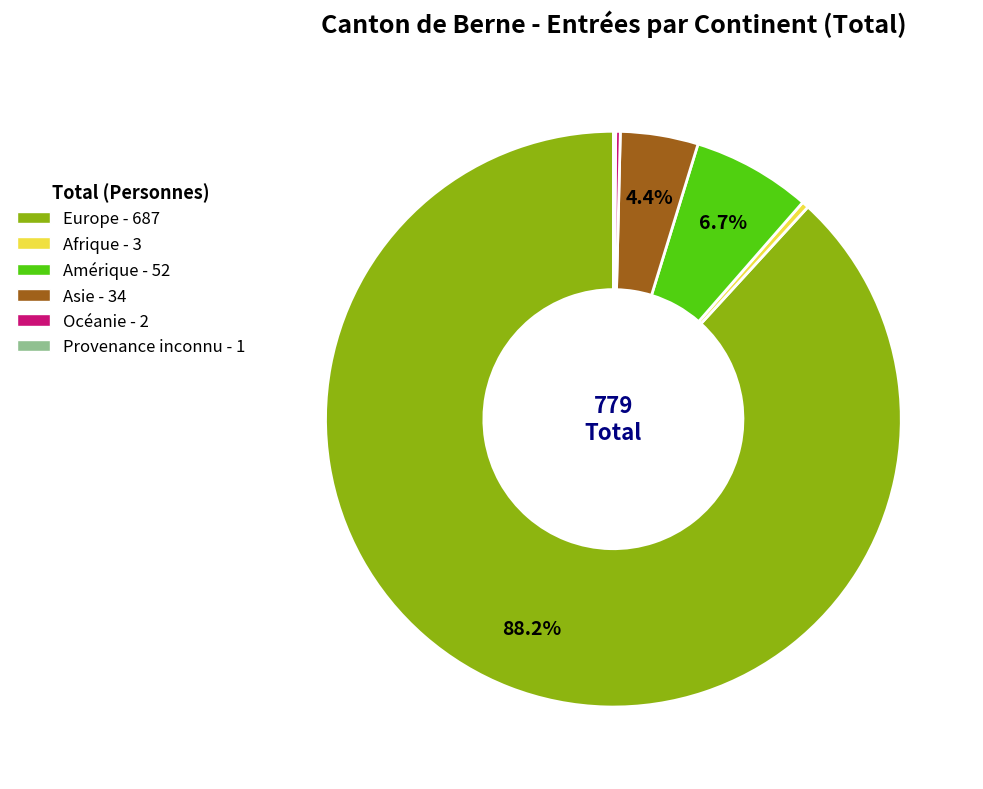

To the nearest percent, what is the difference between the Europe and Afrique slice percentages?

88%